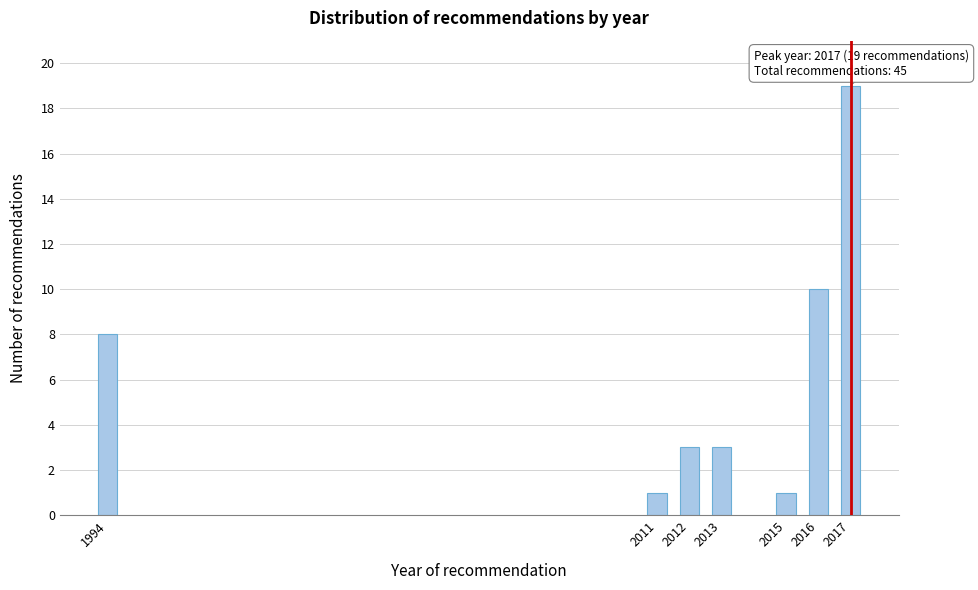

Reading left to right, extract all data points from this chart.

8	1	3	3	1	10	19